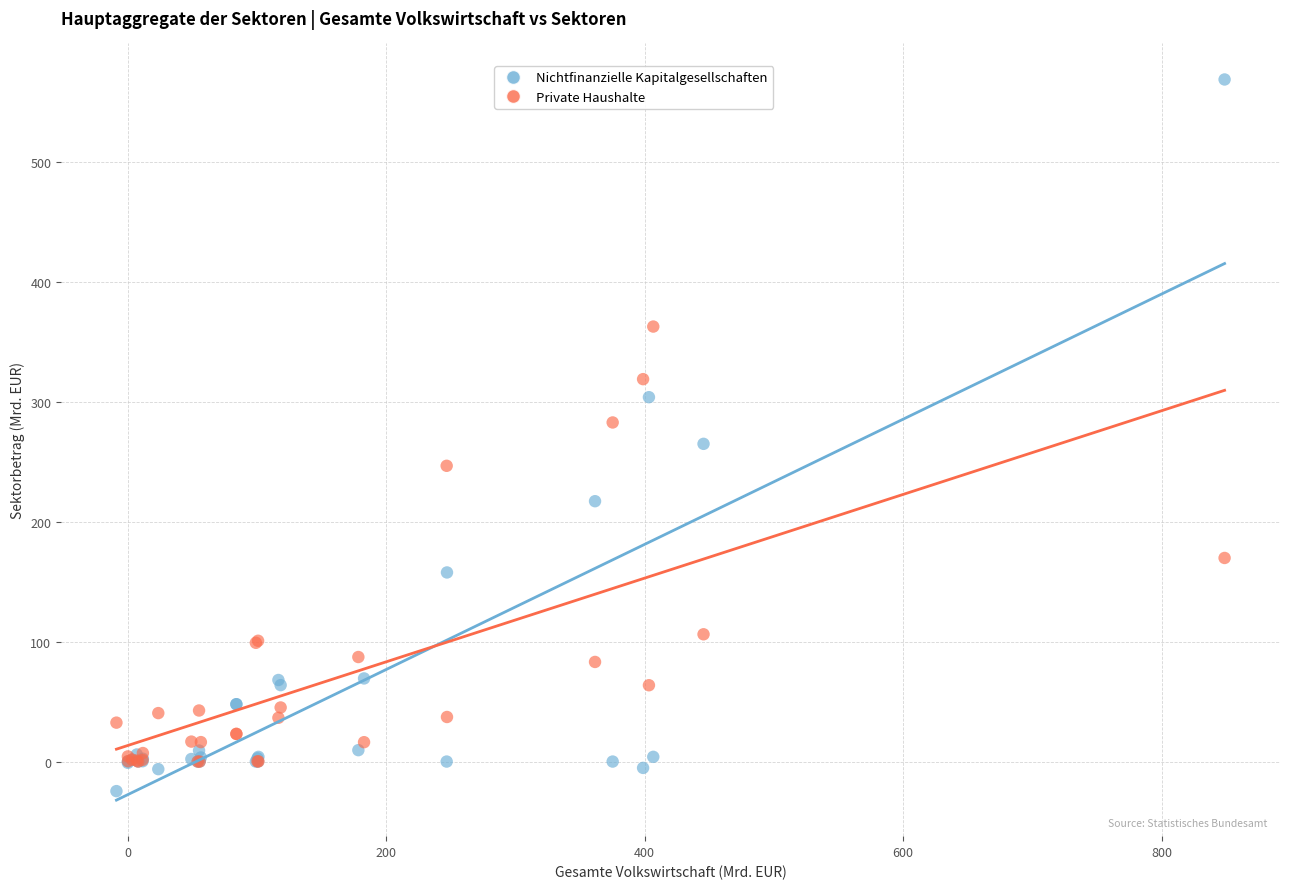

In the Private Haushalte series, what Y value is closest to 181?

169.8